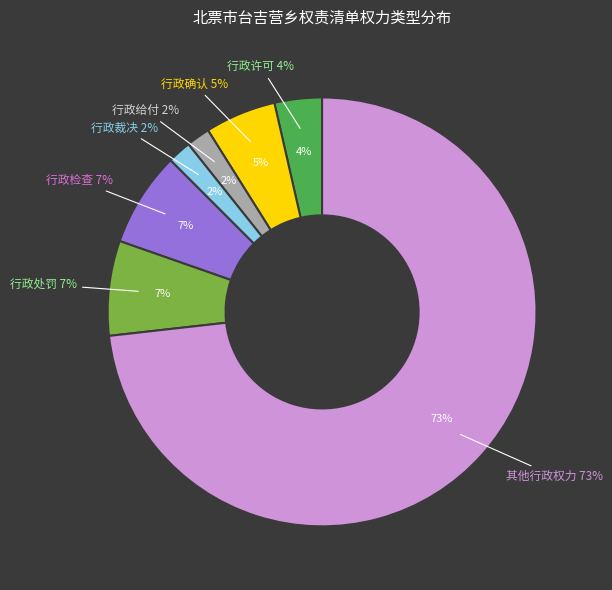

Which has a higher value, 行政确认 or 行政裁决?

行政确认